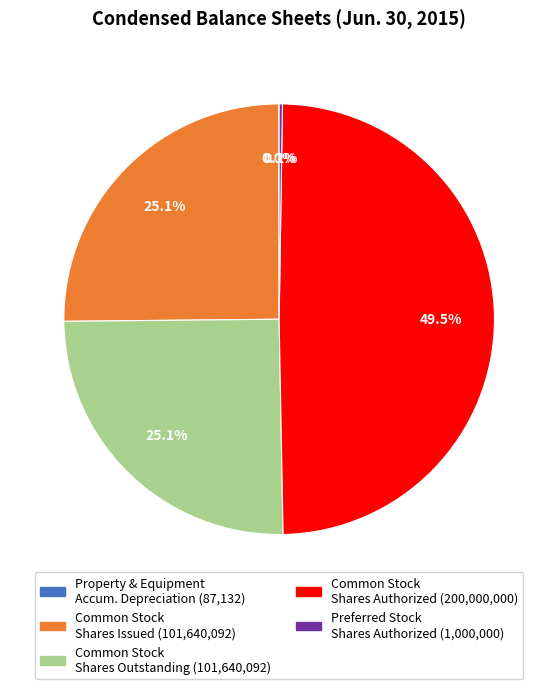

Is there a majority slice in this chart?

No